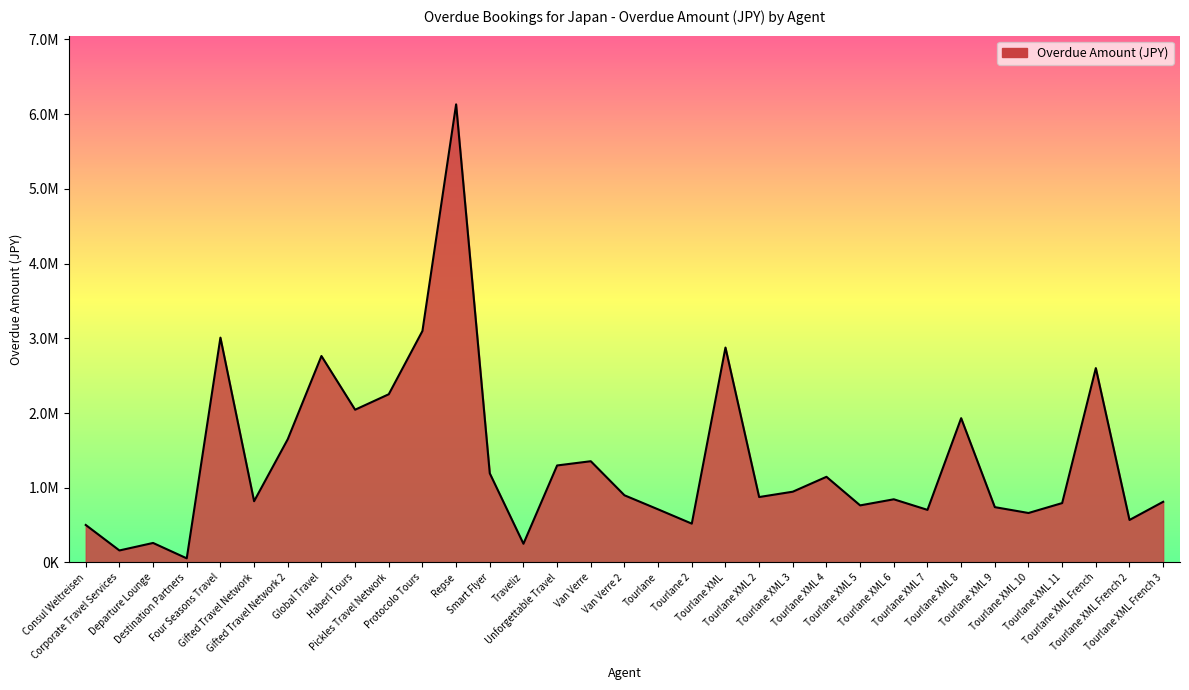

Reading left to right, what are all the values shown in this chart?

501735.8	160510.0	260882.0	54870.0	3008872.0	819520.0	1649502.0	2762828.0	2044000.0	2251084.0	3097832.0	6130500.0	1192732.0	250168.0	1298000.0	1354800.0	898790.0	710560.0	519280.0	2875900.0	875390.0	946860.0	1146064.0	763636.0	845210.0	703630.0	1930930.0	740240.0	661780.0	794540.0	2600980.0	568430.0	811950.0